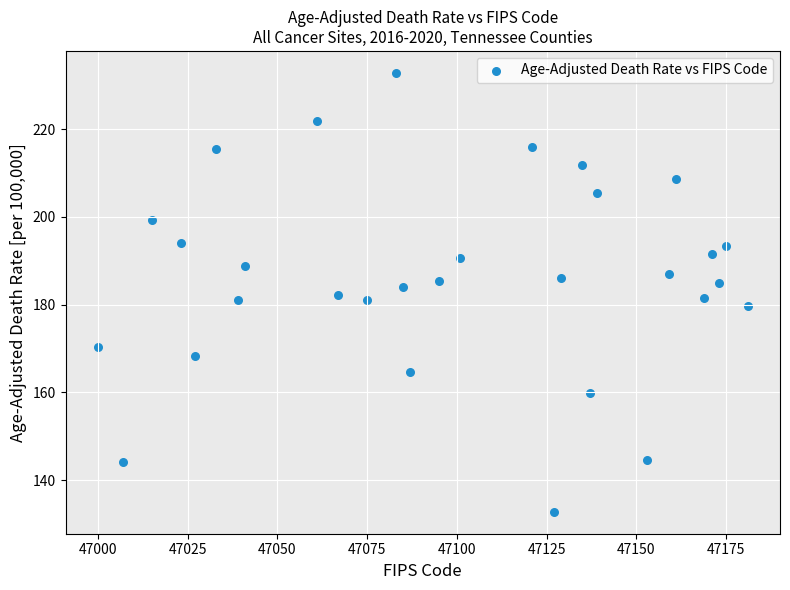

What is the range of Y values (max minus min)?

100.0